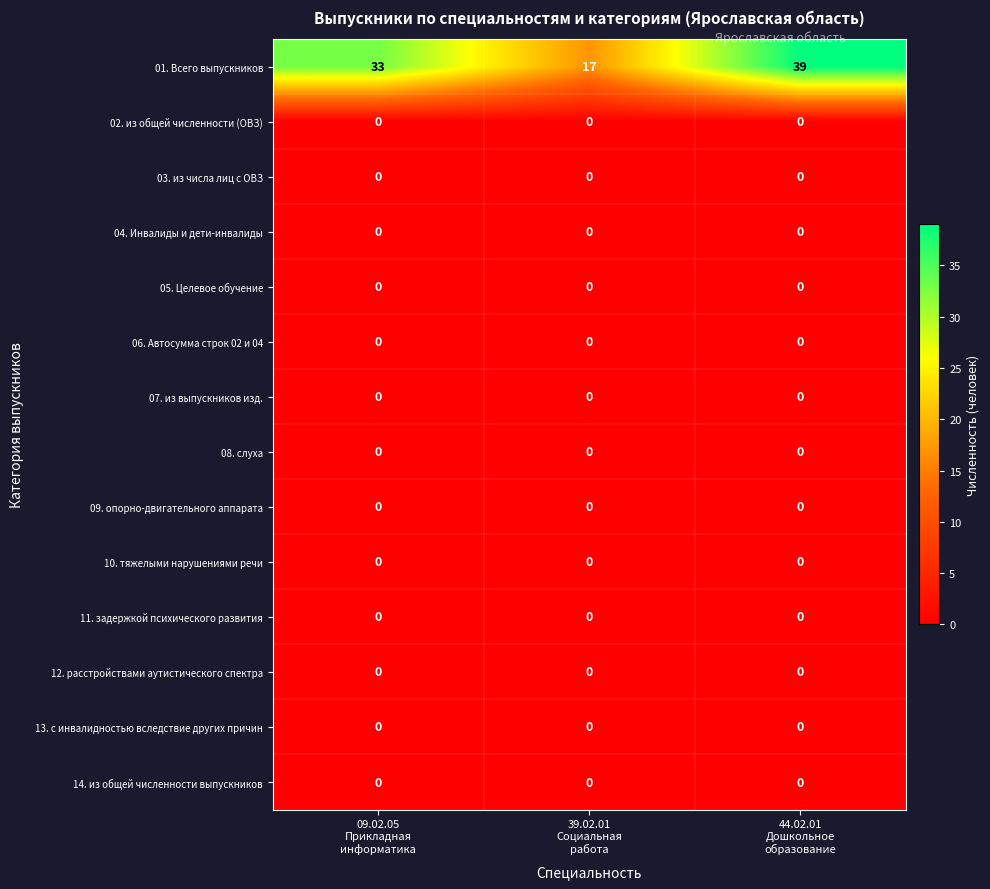

Which series has the largest range (max minus min)?

01. Всего выпускников